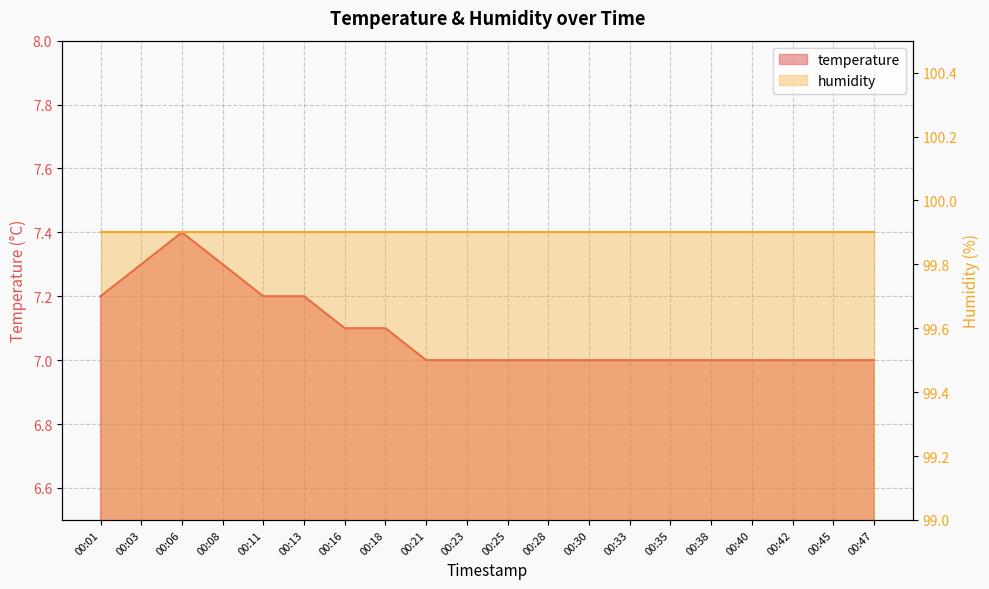

What is the difference between the values at 00:45 and 00:11?

0.2